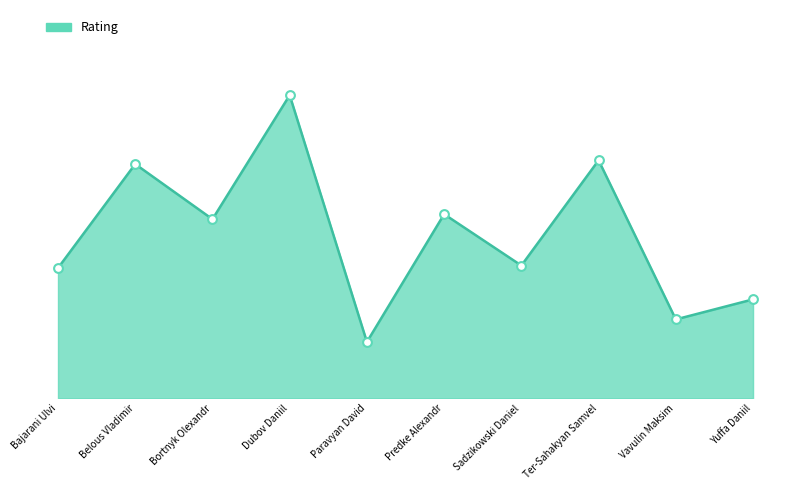

Between Dubov Daniil and Belous Vladimir, which is larger?

Dubov Daniil